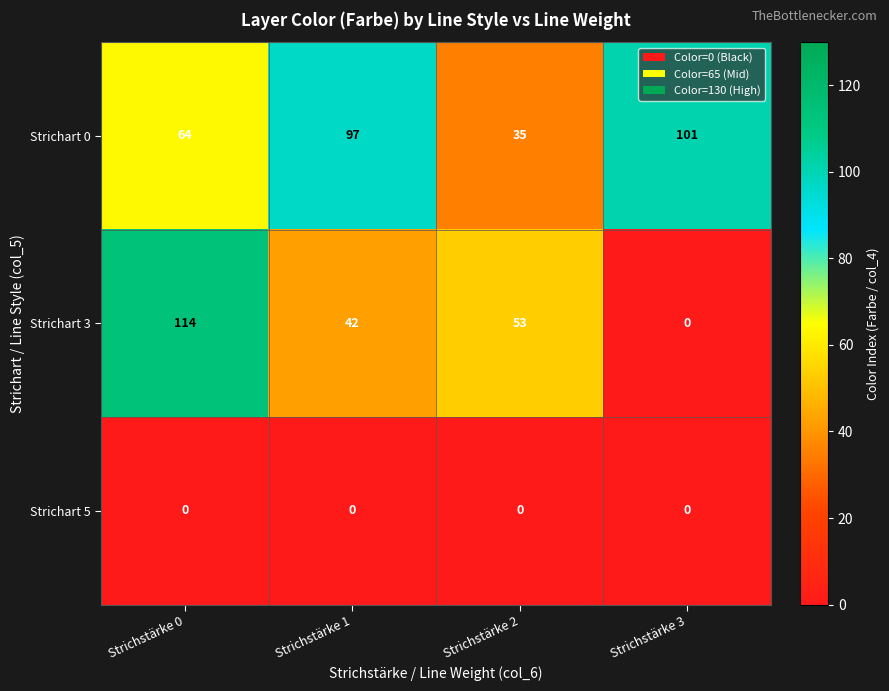

Which series has the largest range (max minus min)?

Strichart 3